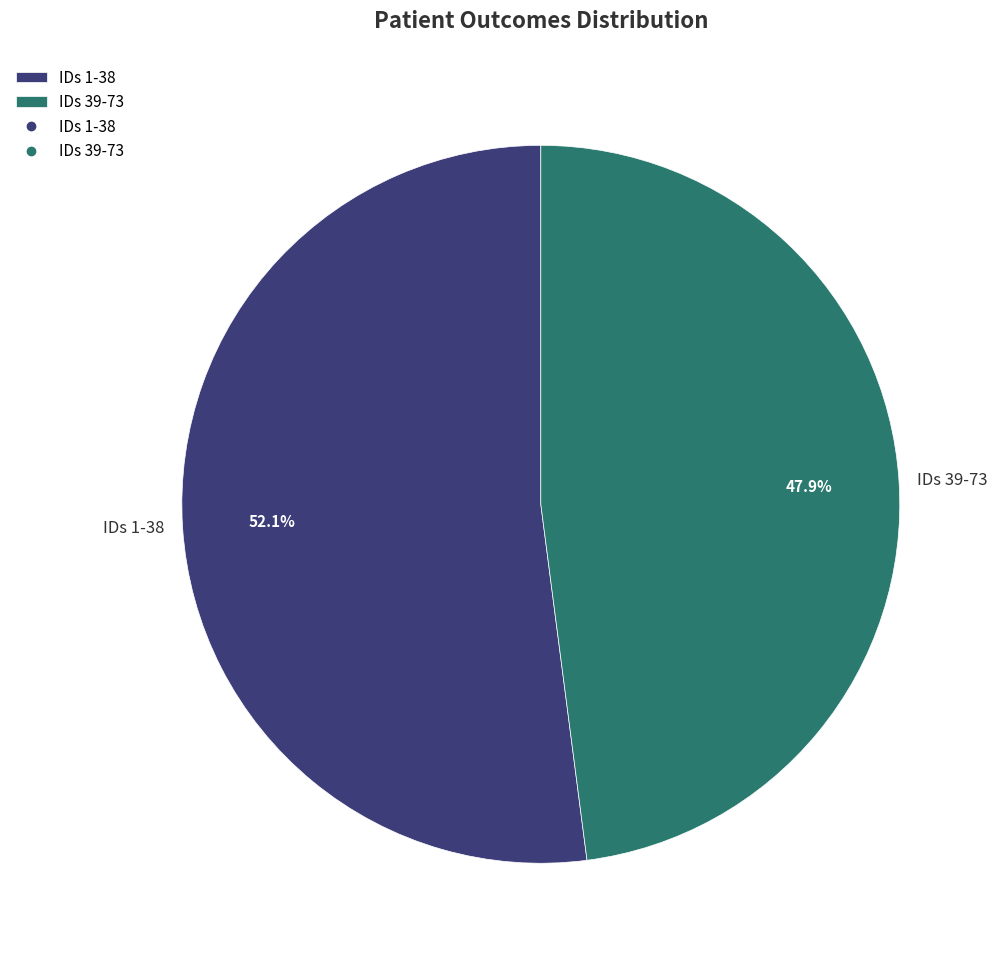

Approximately how many times larger is the value at IDs 1-38 compared to IDs 39-73?

1.1